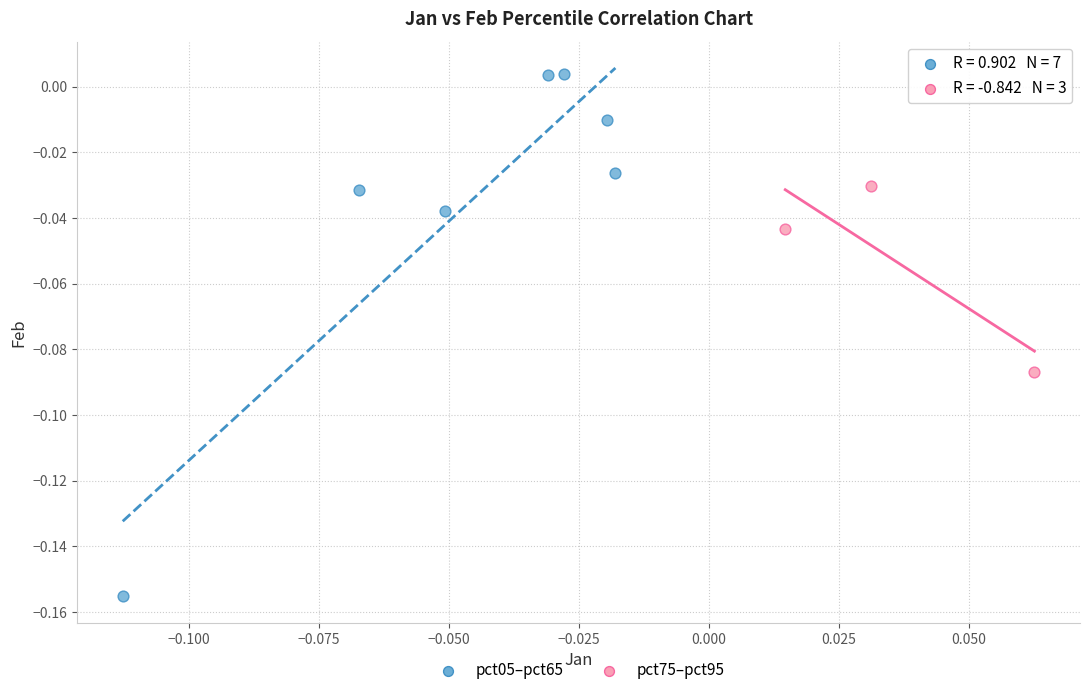

What are all the series names shown in the legend?

pct05–pct65, pct75–pct95